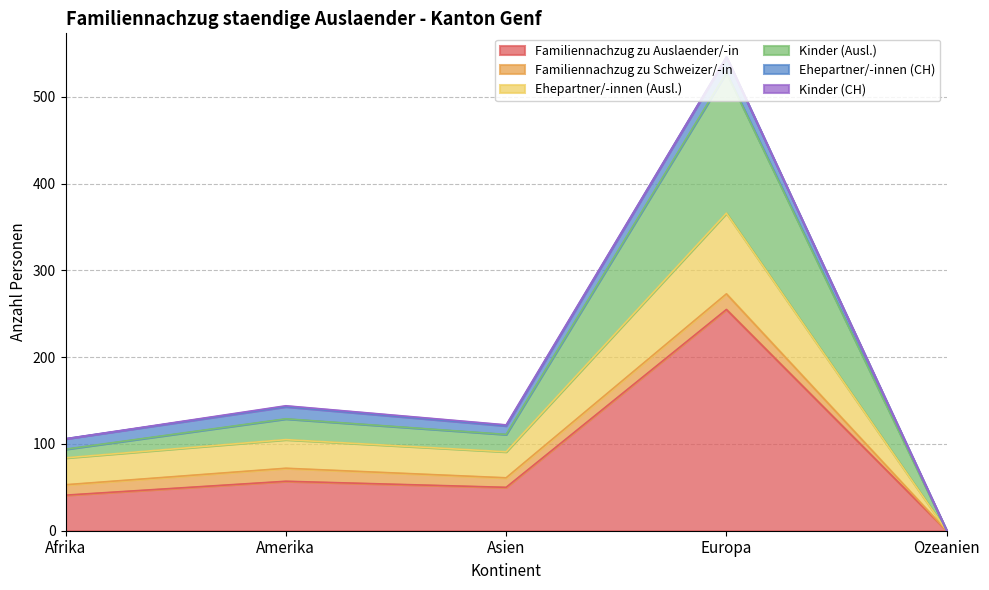

At which category is the sum across all series the highest?

Europa